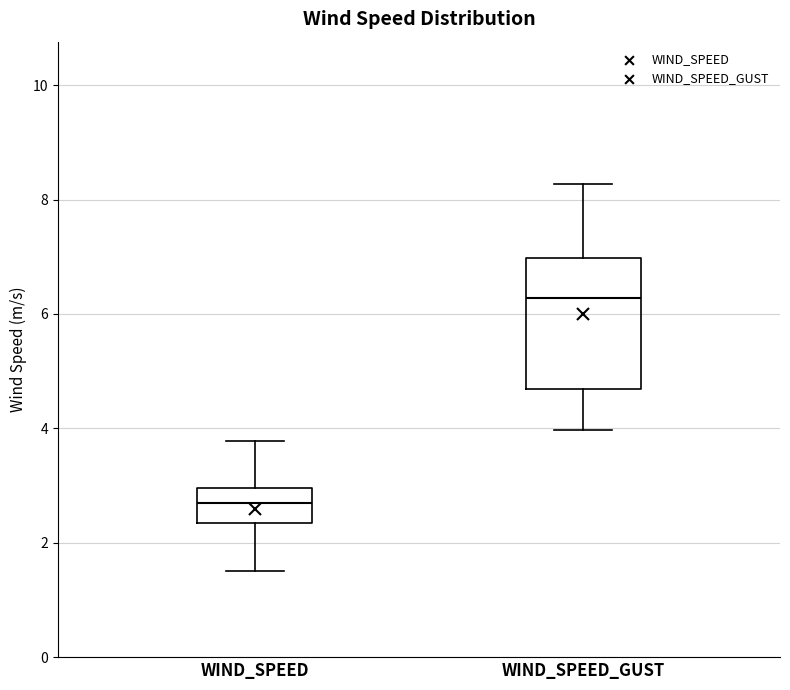

Where is the lower edge of the box for WIND_SPEED on the y-axis? The values are not printed on the chart, so give them approximately, as read against the axis.

2.4